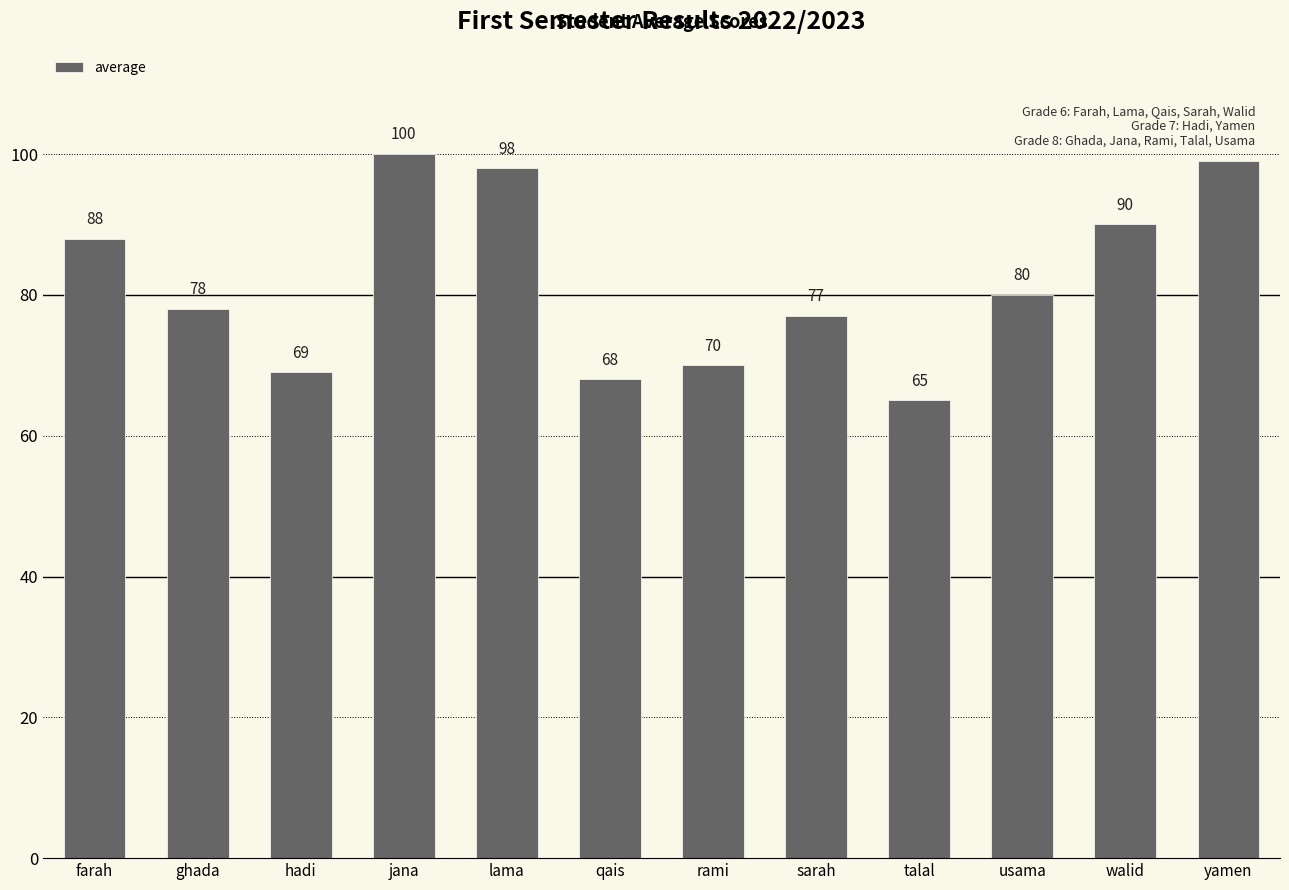

At which category does the chart reach its minimum across all series?

talal